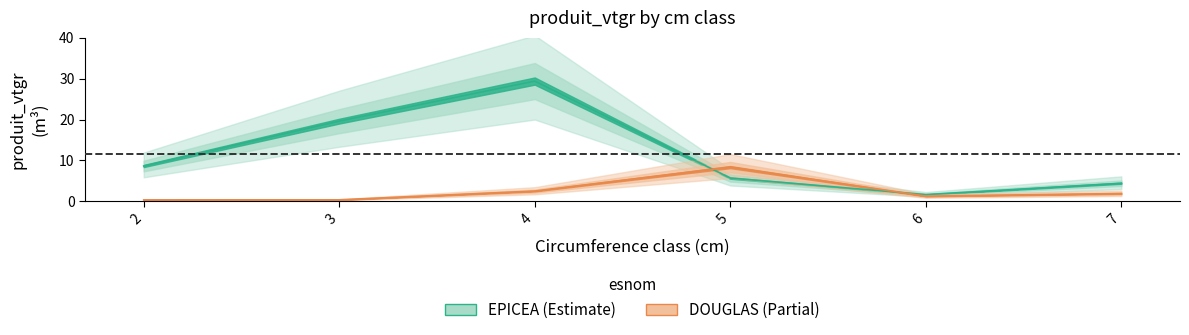

At which category is the sum across all series the highest?

4